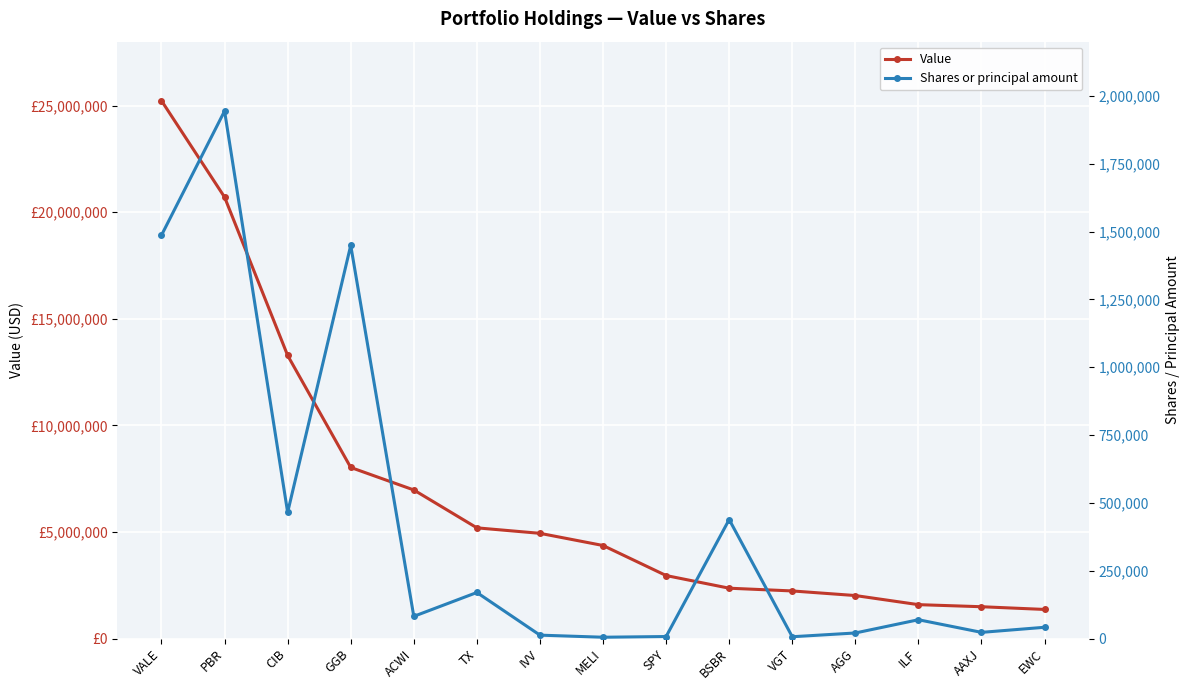

The Shares or principal amount series shows 61761 at EWC. True or false?

False